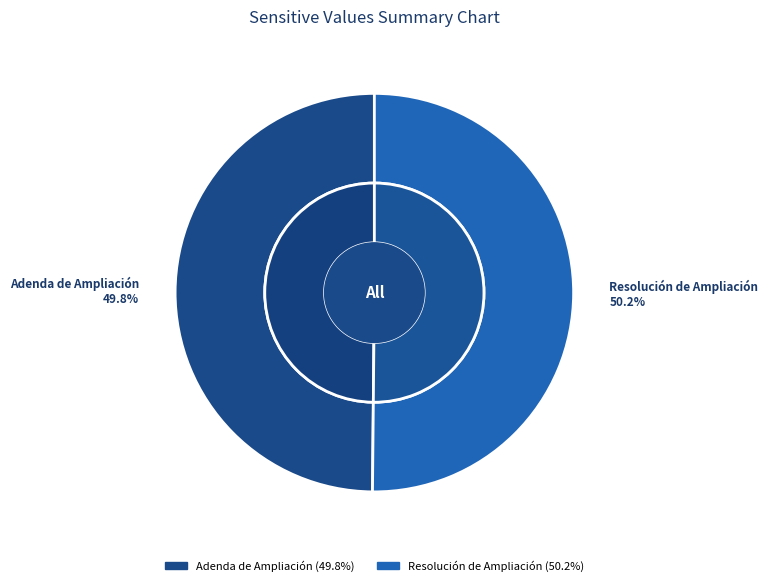

To the nearest percent, what percentage of the pie is Adenda de Ampliación?

50%